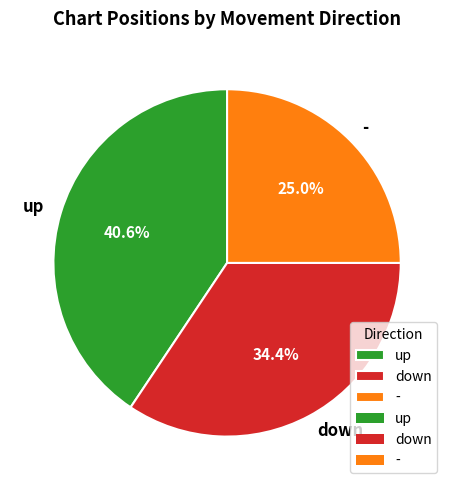

Which category has the biggest portion of the pie?

up